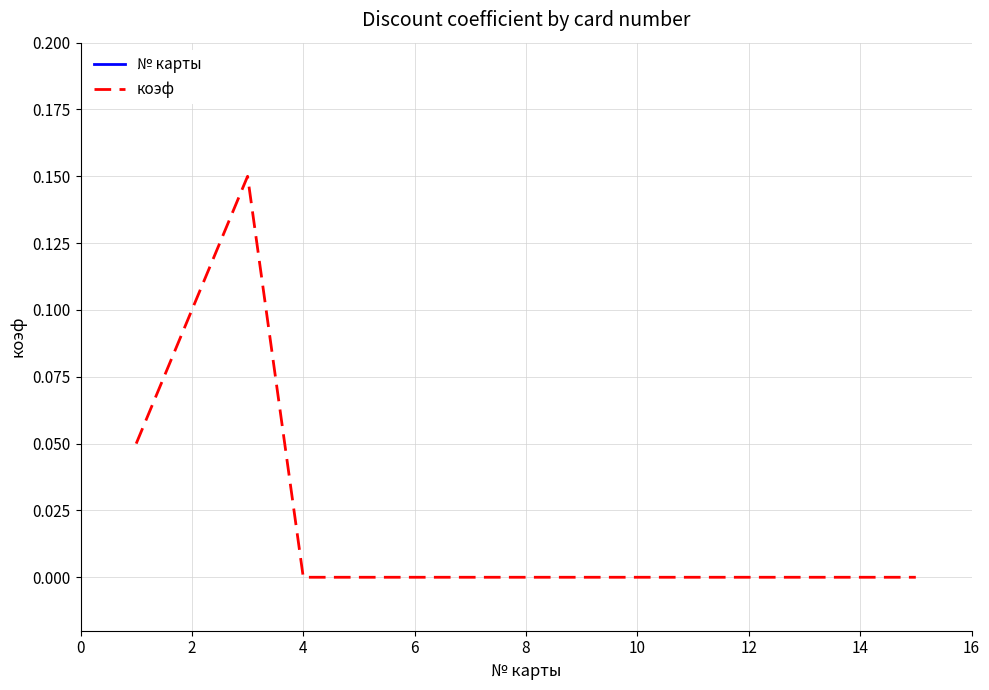

True or false: коэф has a value of 0.0 at 10.

True